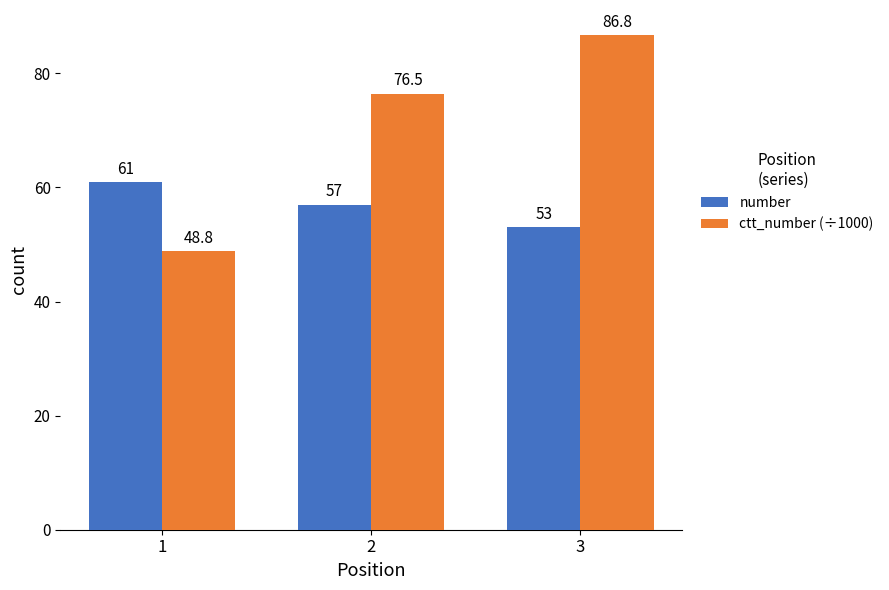

What is the value of the ctt_number (÷1000) bar at the 3rd from the left?

86.8